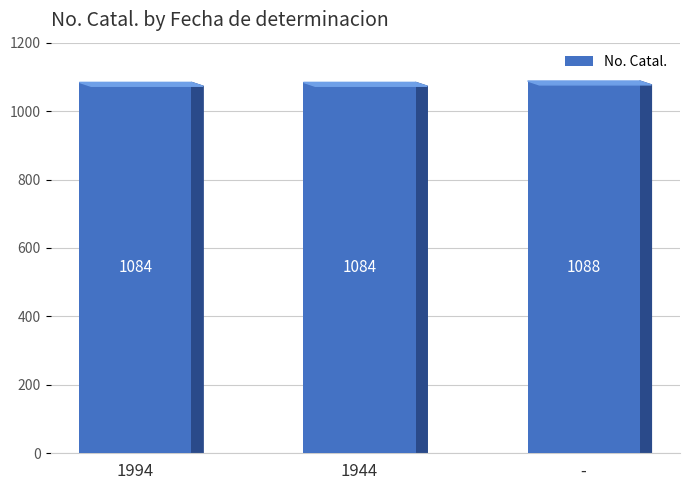

The chart shows a value of 402 at 1994. True or false?

False